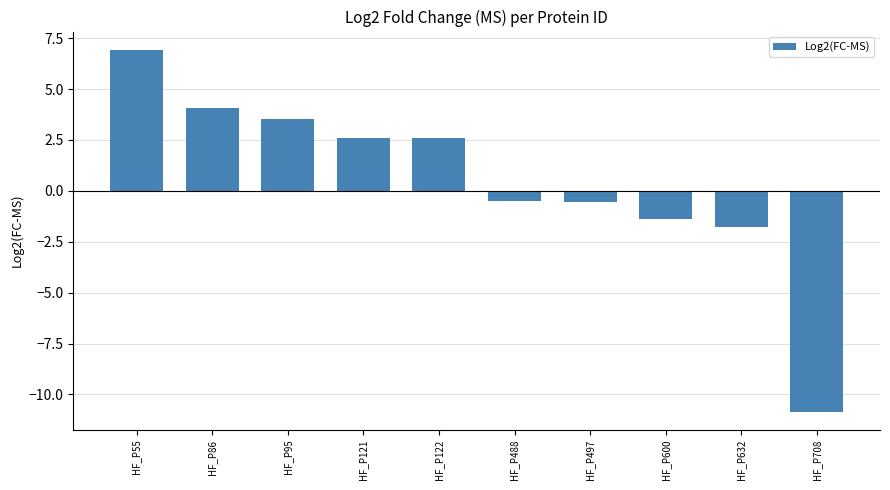

Are the bars horizontal?

No